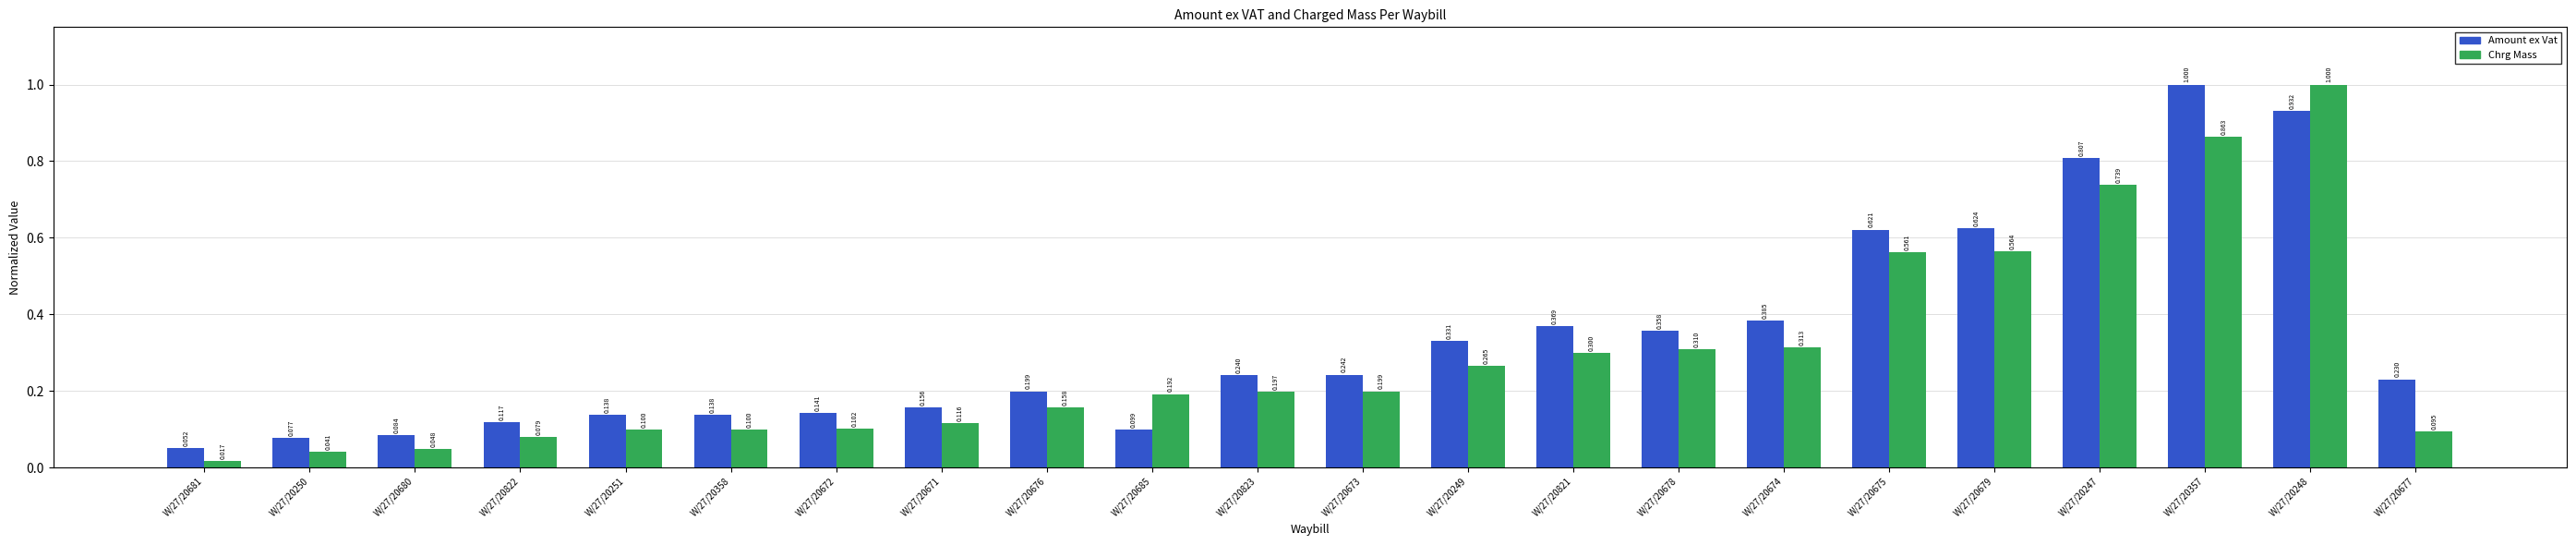

How many bars are there in each group?

2